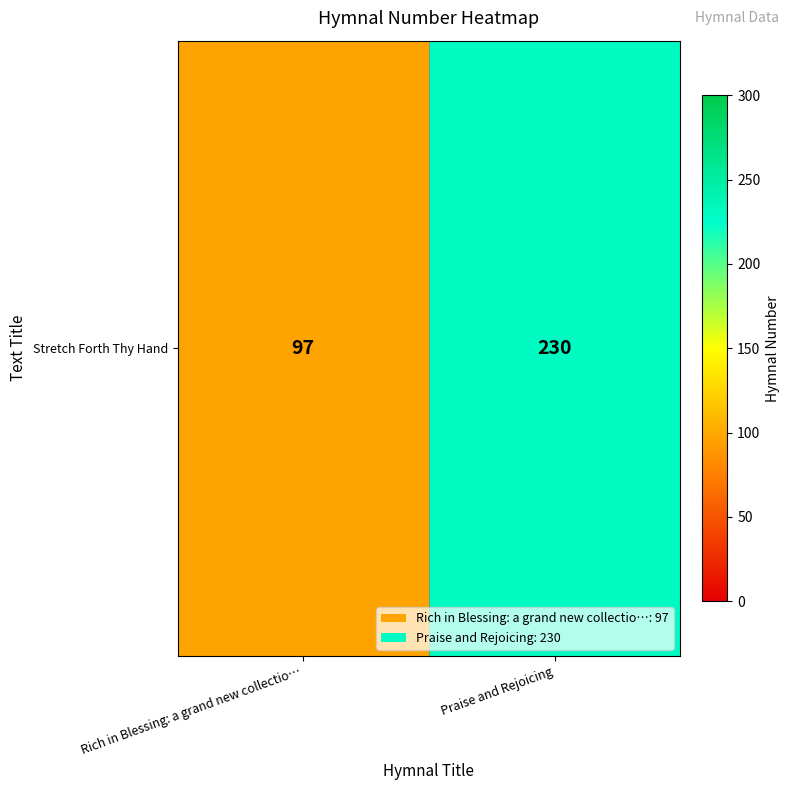

How many values are between 97 and 230?

2